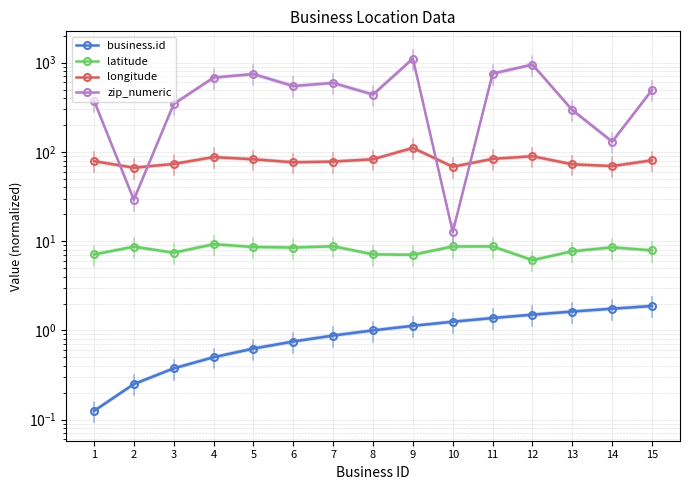

How many lines are shown in the chart?

4